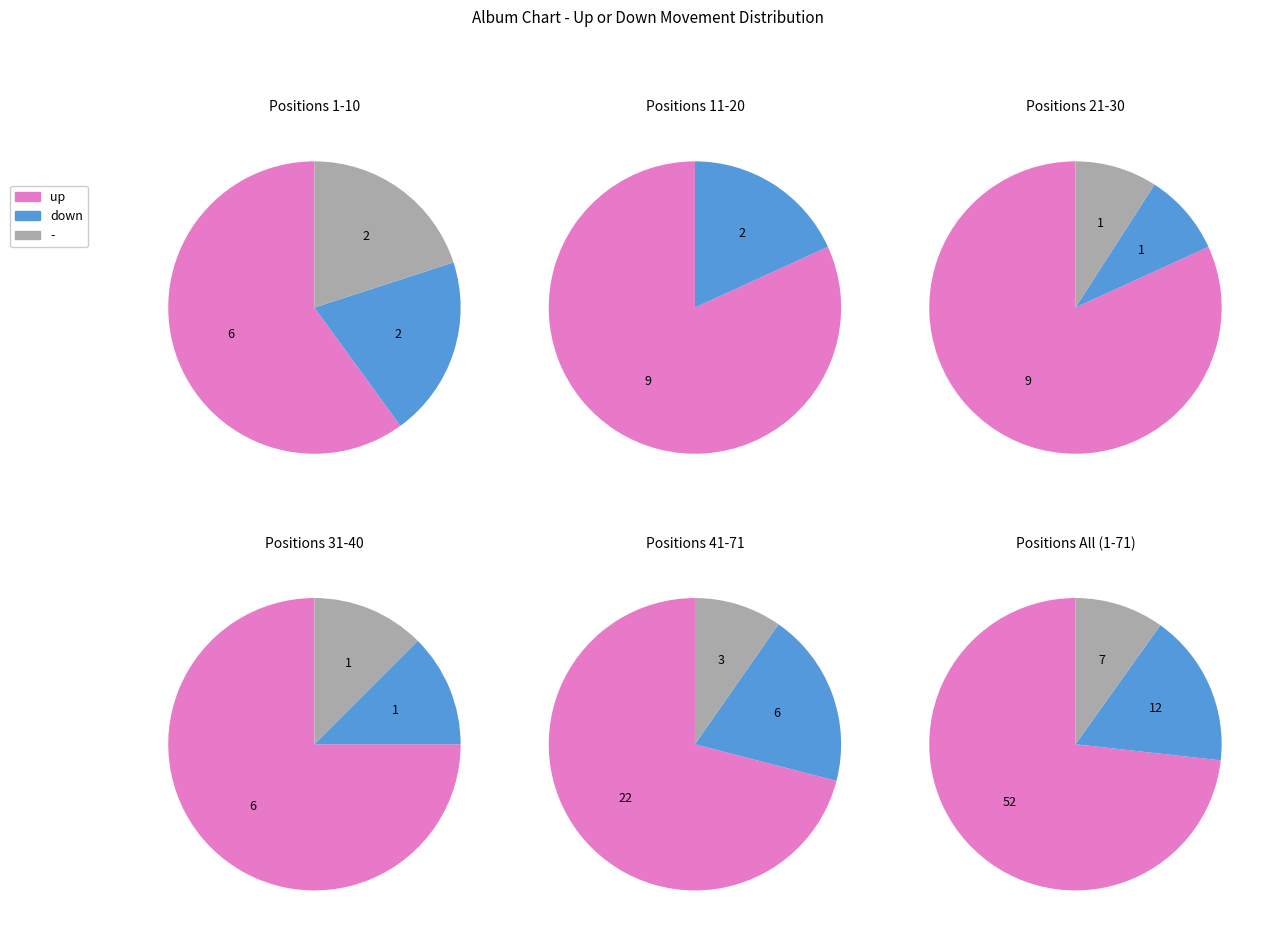

To the nearest percent, what percentage of the pie is up?

75%